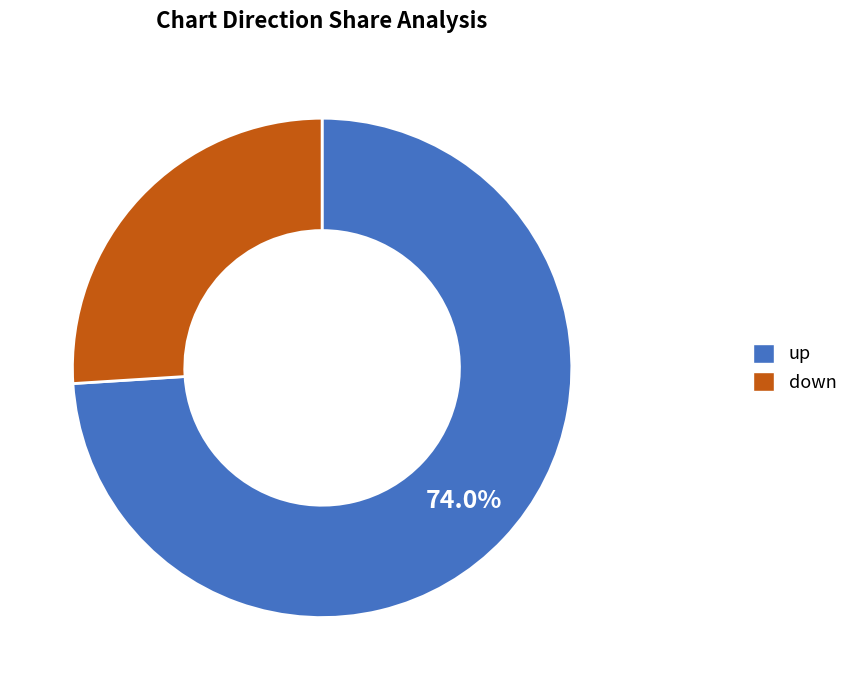

Rank the categories by value from highest to lowest.

up, down